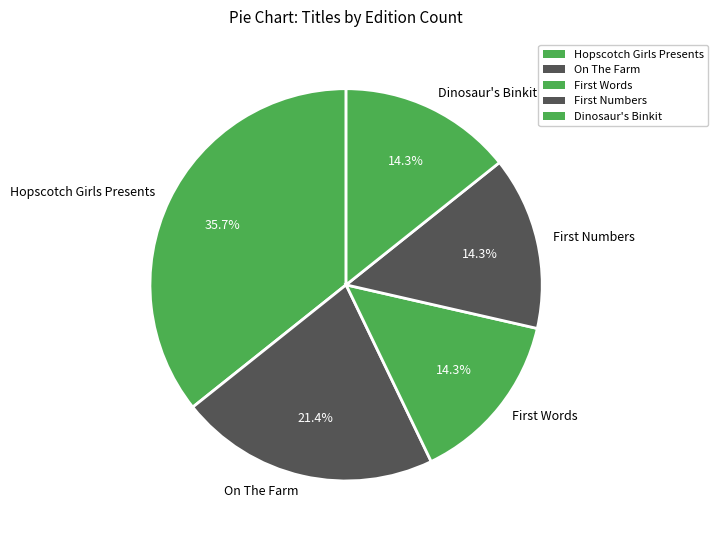

To the nearest percent, what percentage of the pie is On The Farm?

21%